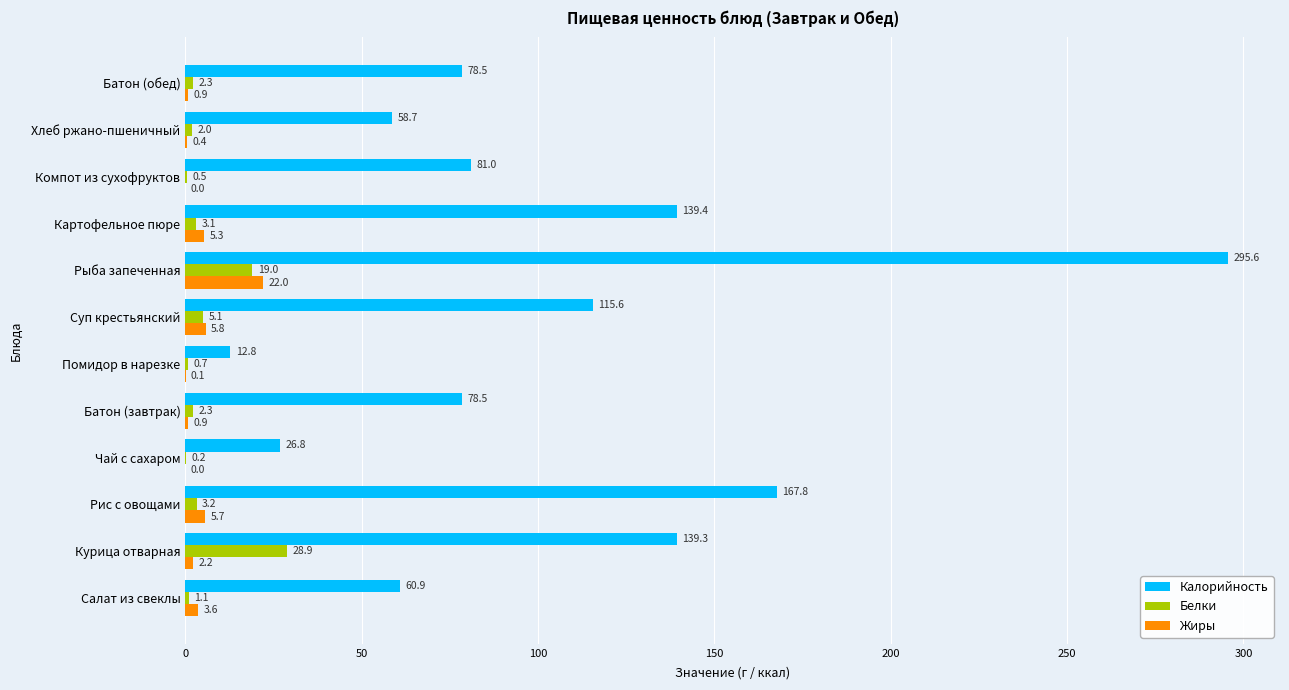

Is the value of Жиры at Салат из свеклы greater than the value of Белки at Курица отварная?

No